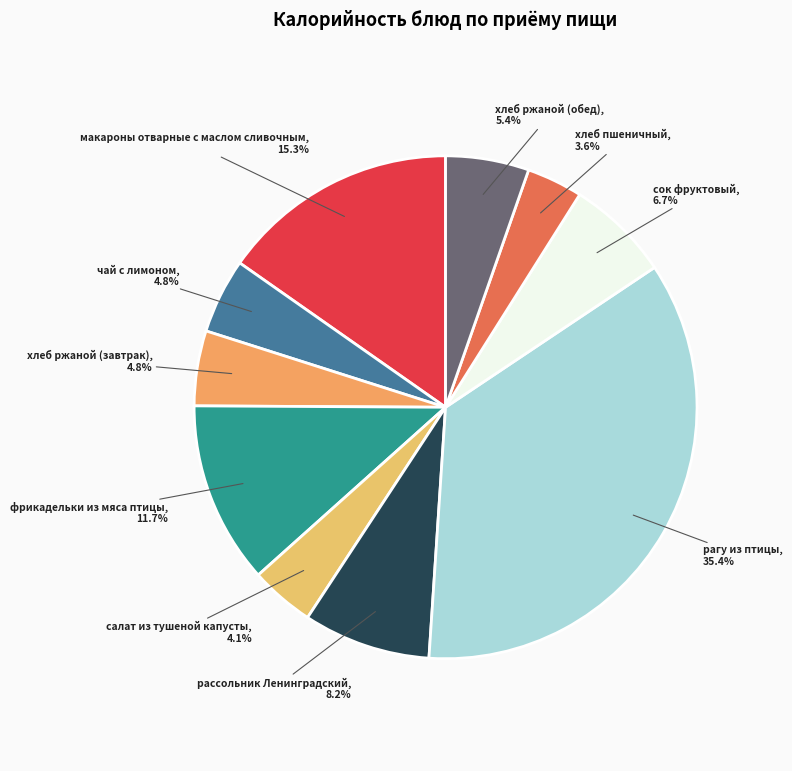

Which slice is the largest?

рагу из птицы